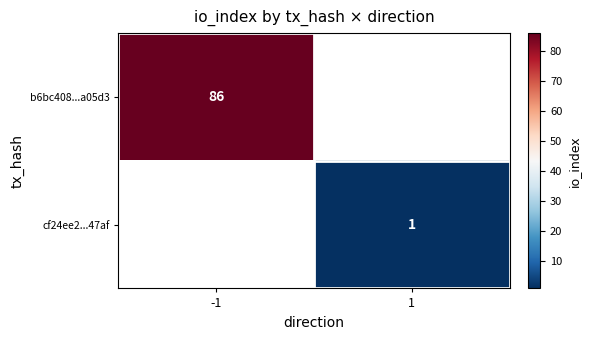

Between 1 and -1, which is larger?

-1